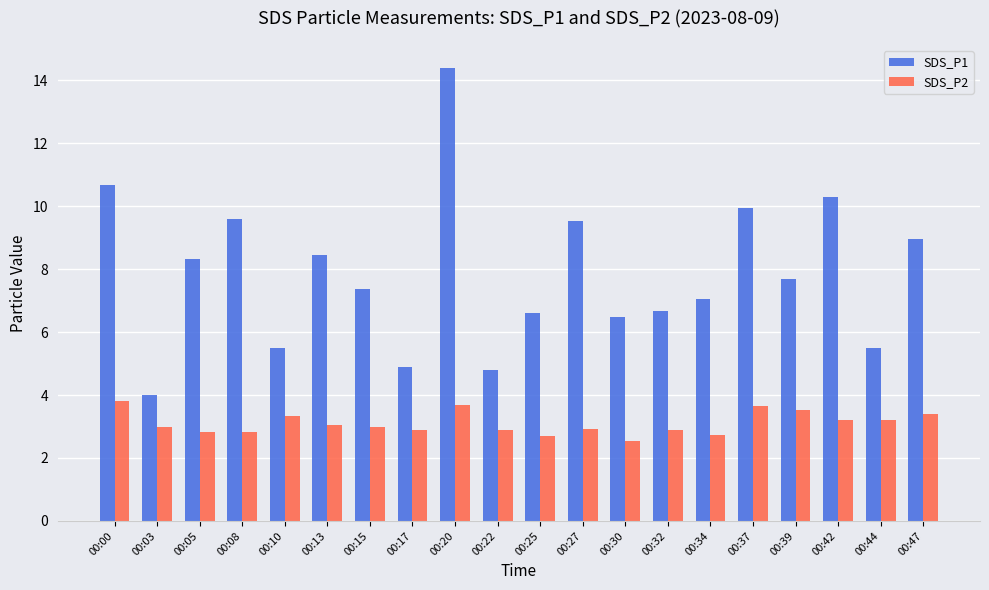

Rank the series at 00:39 from lowest to highest value.

SDS_P2, SDS_P1